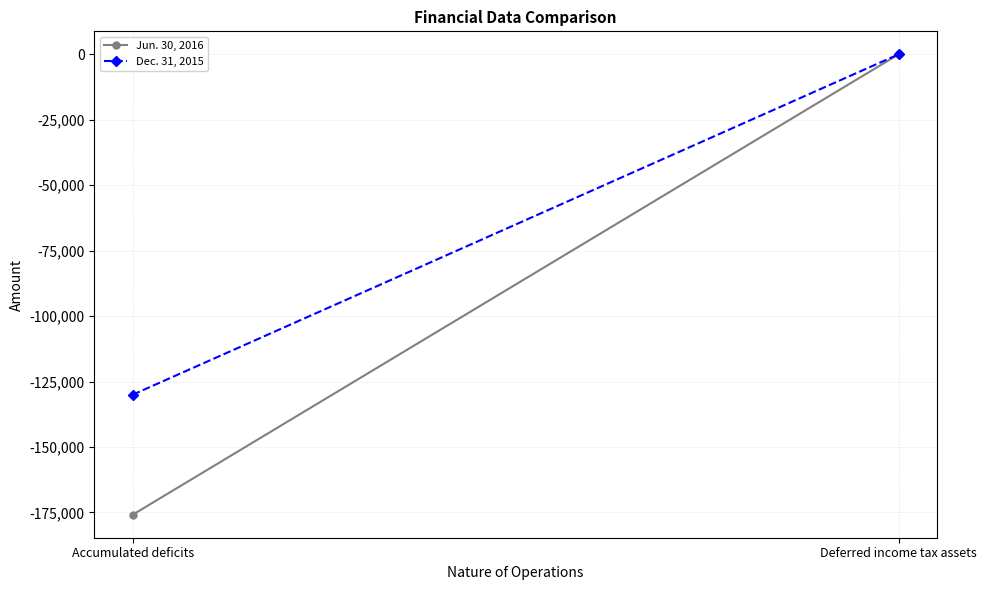

What is the difference between the Jun. 30, 2016 values at Accumulated deficits and Deferred income tax assets?

175867